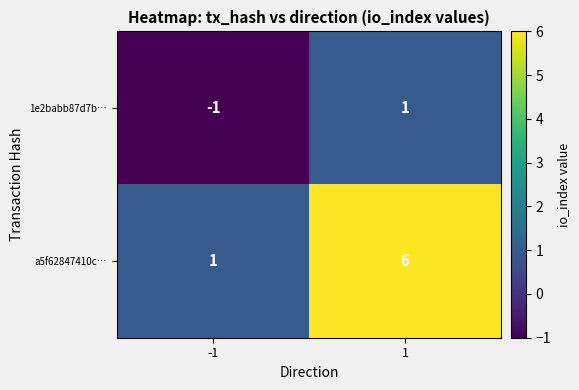

Count the number of categories in the chart.

2